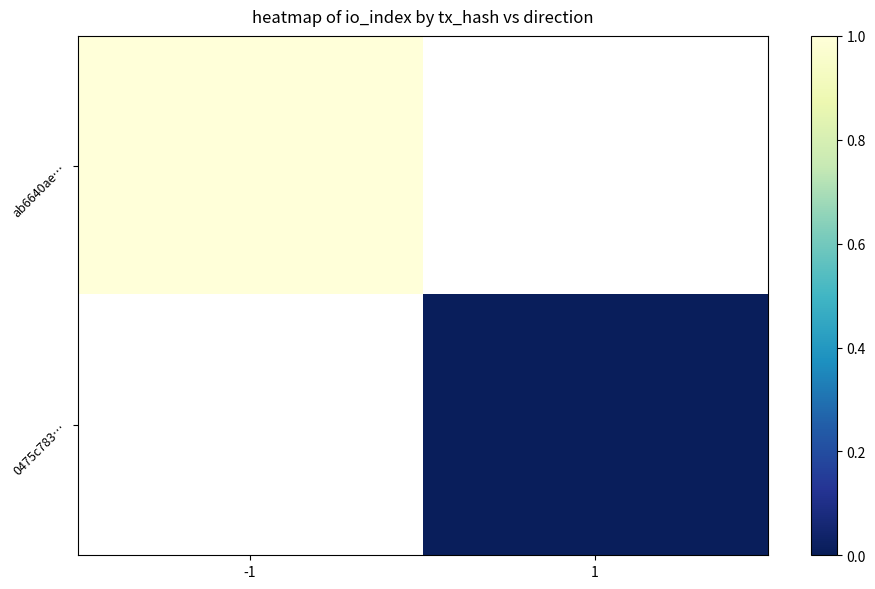

Is the value of ab6640ae… at -1 greater than the value of 0475c783… at -1?

No